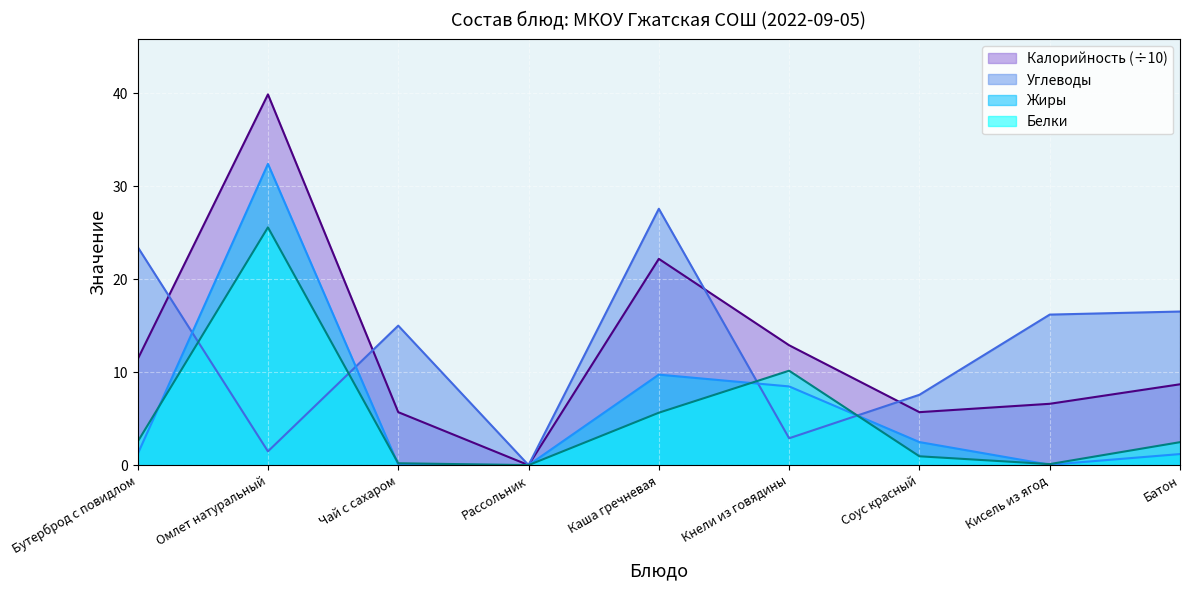

What is the difference between the second highest and minimum values in the Калорийность series?

22.2